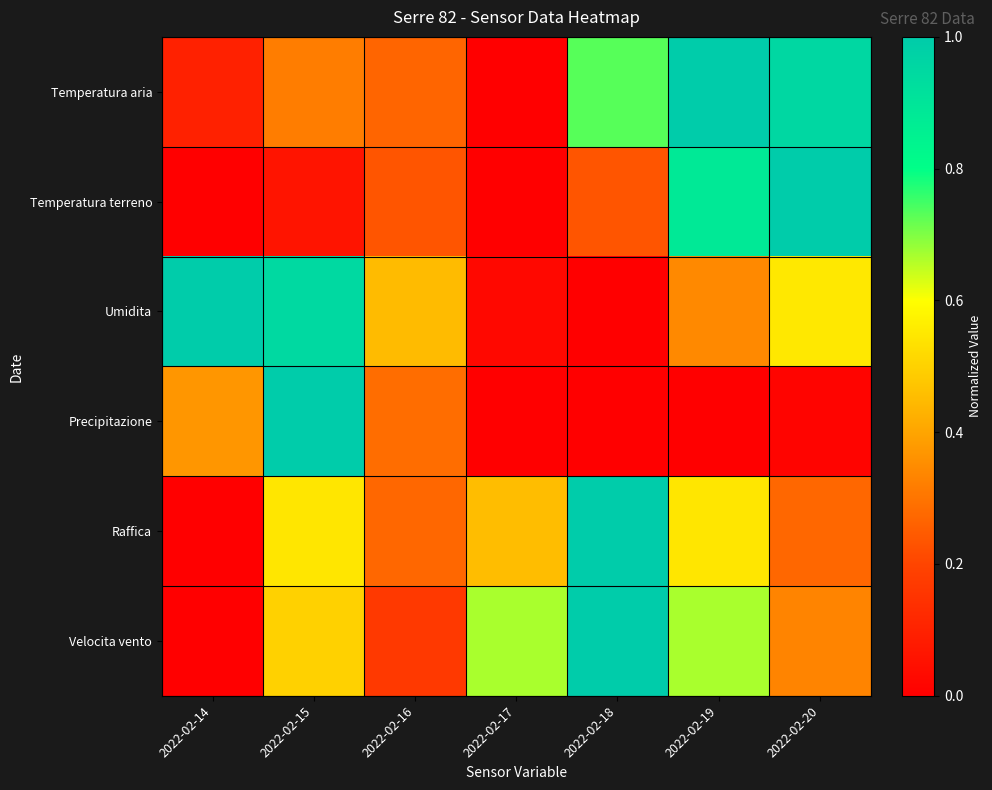

Reading right to left, what are all the values shown in this chart?

Temperatura aria: 2022-02-20=1.0	2022-02-19=1.0	2022-02-18=0.7	2022-02-17=0.0	2022-02-16=0.3	2022-02-15=0.3	2022-02-14=0.1
Temperatura terreno: 2022-02-20=1.0	2022-02-19=0.9	2022-02-18=0.2	2022-02-17=0.0	2022-02-16=0.2	2022-02-15=0.1	2022-02-14=0.0
Umidita: 2022-02-20=0.5	2022-02-19=0.3	2022-02-18=0.0	2022-02-17=0.0	2022-02-16=0.5	2022-02-15=0.9	2022-02-14=1.0
Precipitazione: 2022-02-20=0.0	2022-02-19=0.0	2022-02-18=0.0	2022-02-17=0.0	2022-02-16=0.3	2022-02-15=1.0	2022-02-14=0.4
Raffica: 2022-02-20=0.3	2022-02-19=0.5	2022-02-18=1.0	2022-02-17=0.5	2022-02-16=0.3	2022-02-15=0.5	2022-02-14=0.0
Velocita vento: 2022-02-20=0.3	2022-02-19=0.7	2022-02-18=1.0	2022-02-17=0.7	2022-02-16=0.2	2022-02-15=0.5	2022-02-14=0.0